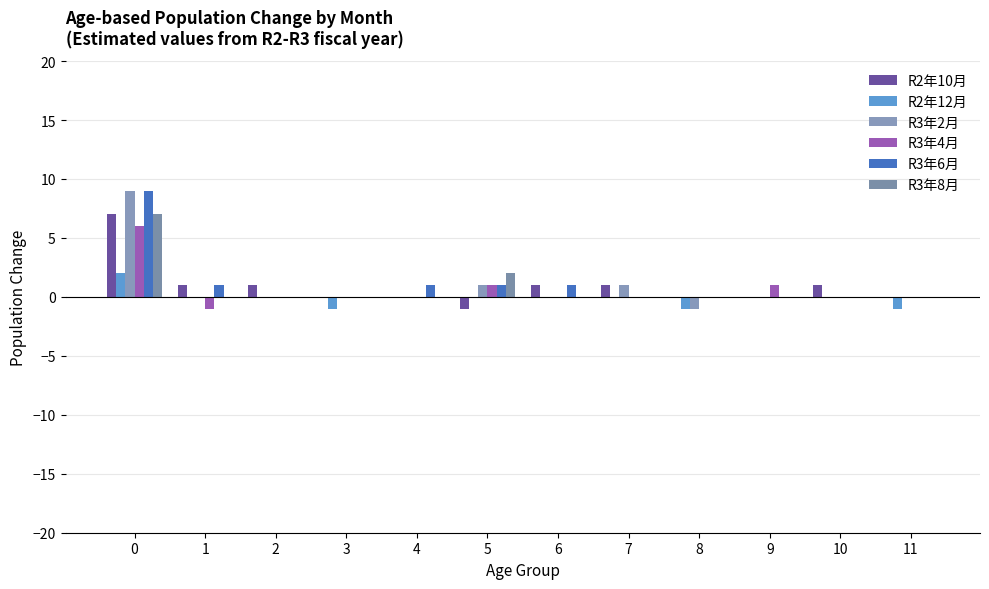

What is the average value of the R3年8月 series?

1